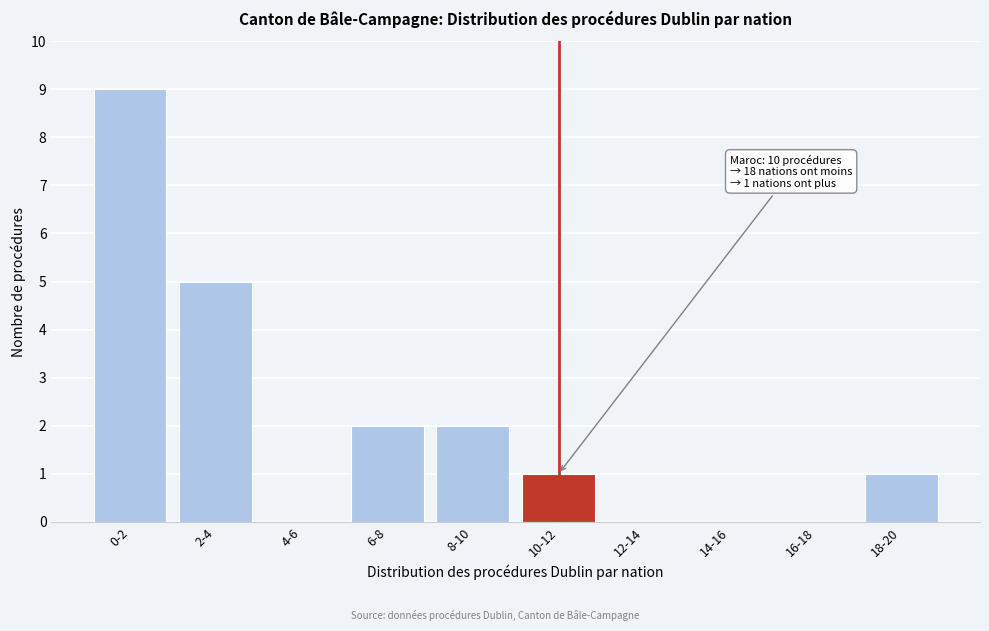

Reading left to right, extract all data points from this chart.

0-2=9	2-4=5	4-6=0	6-8=2	8-10=2	10-12=1	12-14=0	14-16=0	16-18=0	18-20=1